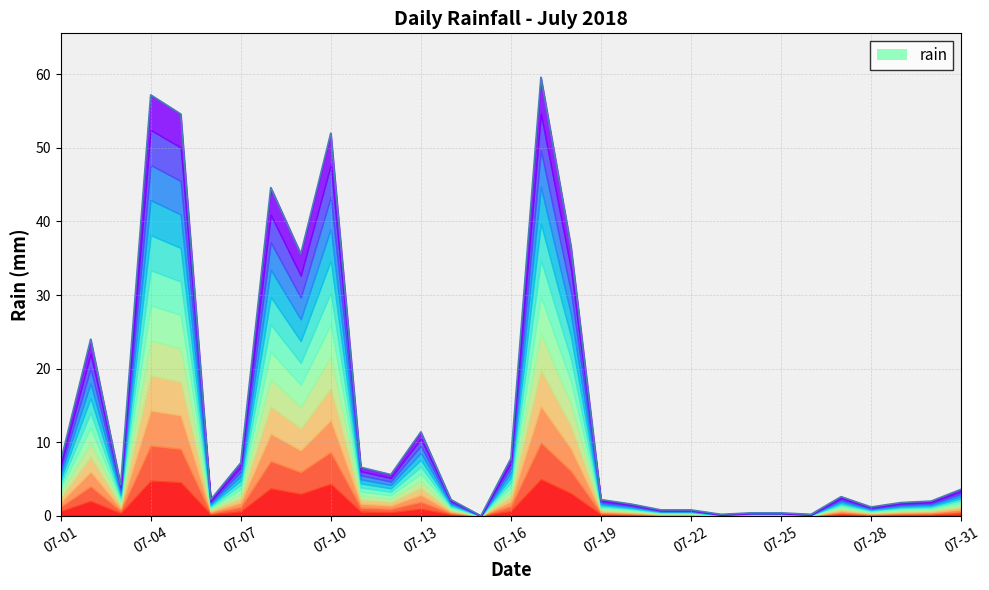

The value at 07-31 is 0.8. True or false?

False